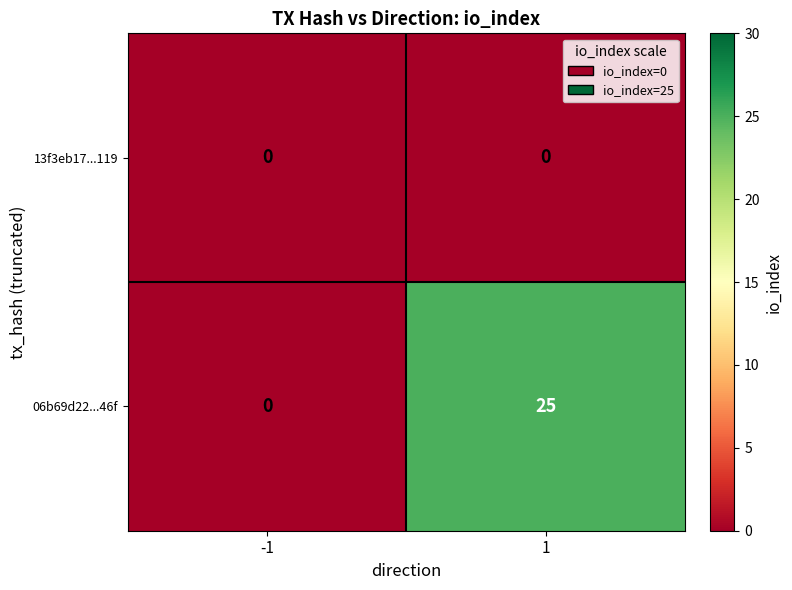

How many distinct data groups are displayed?

2